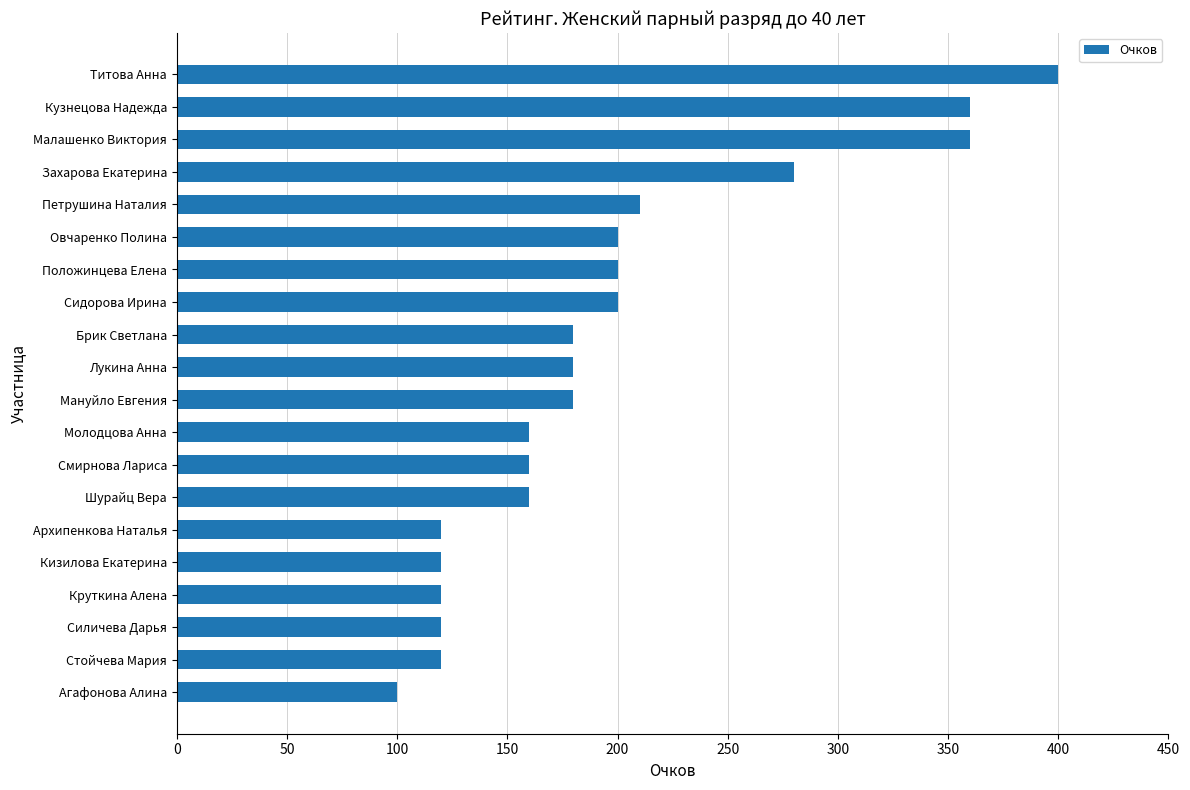

Is it true that the value at Стойчева Мария is 202?

False